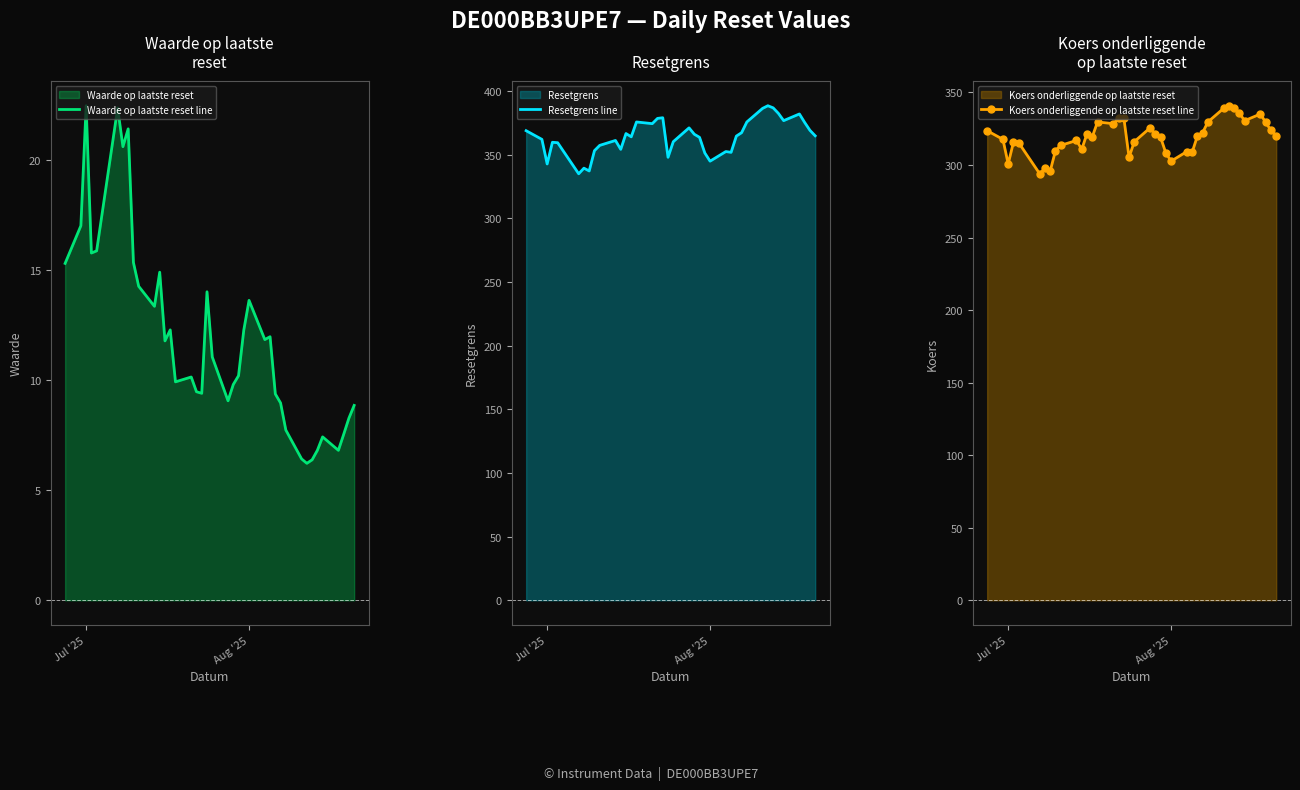

True or false: Koers onderliggende op laatste reset line has more than 1 points higher than both neighbors.

True